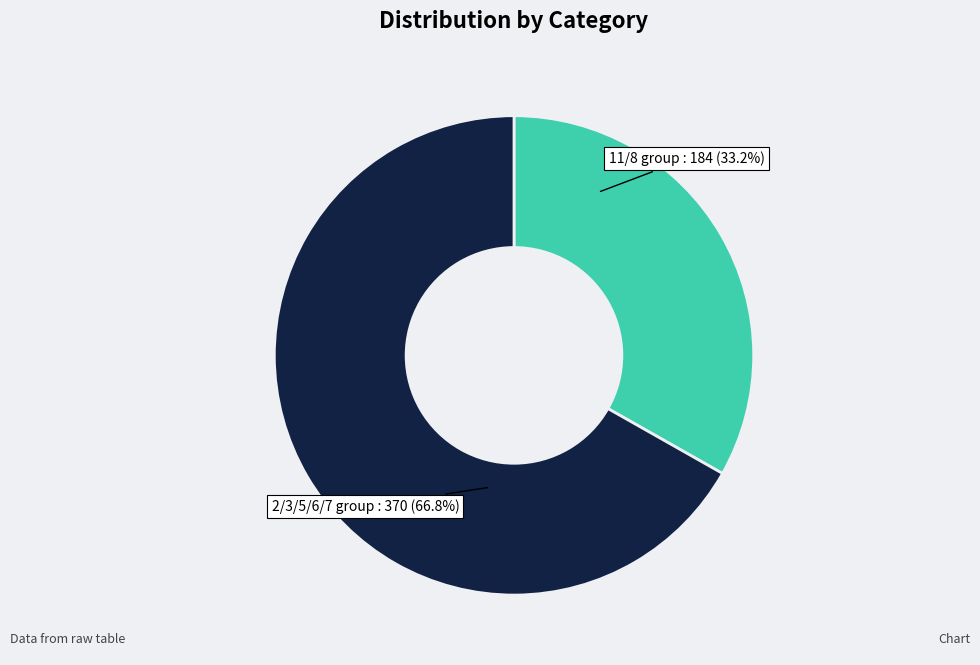

Count the number of slices in the pie.

2